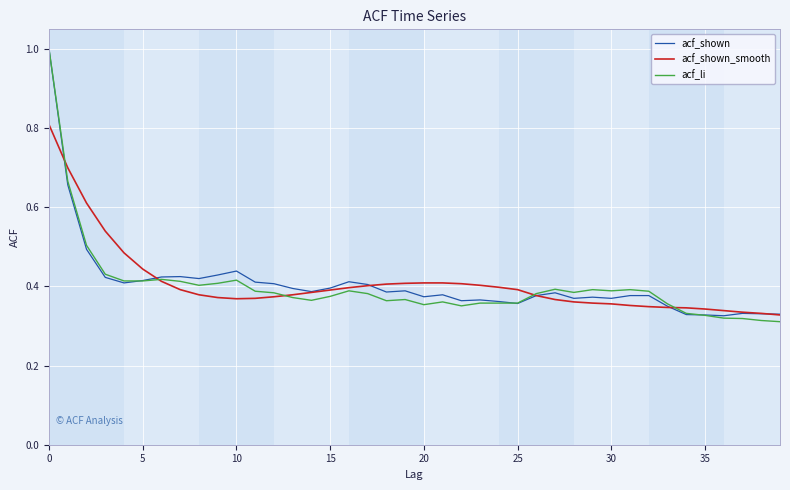

Which series has the widest spread of values?

acf_li